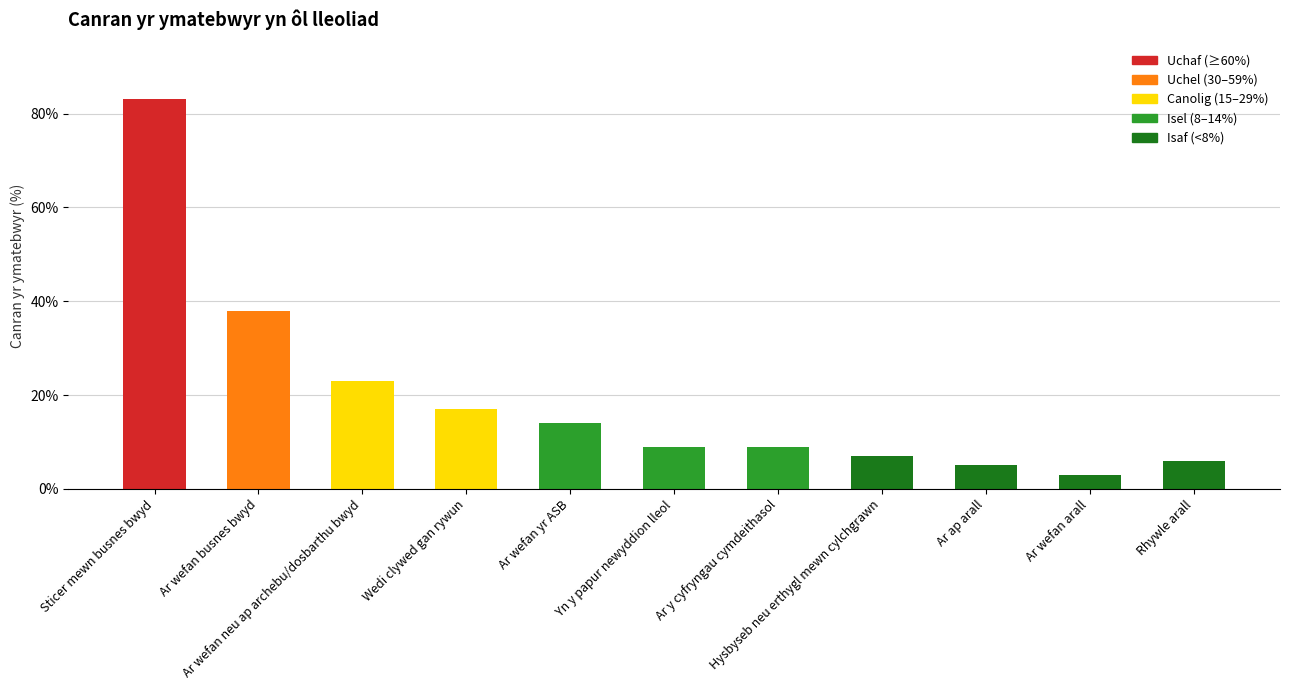

How many distinct data groups are displayed?

1